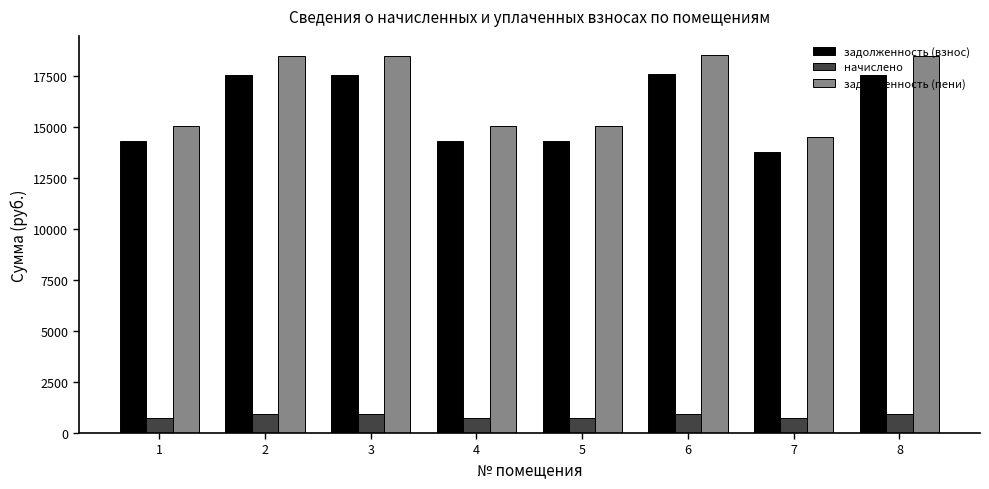

What is the lowest value of the задолженность (взнос) series?

13773.2